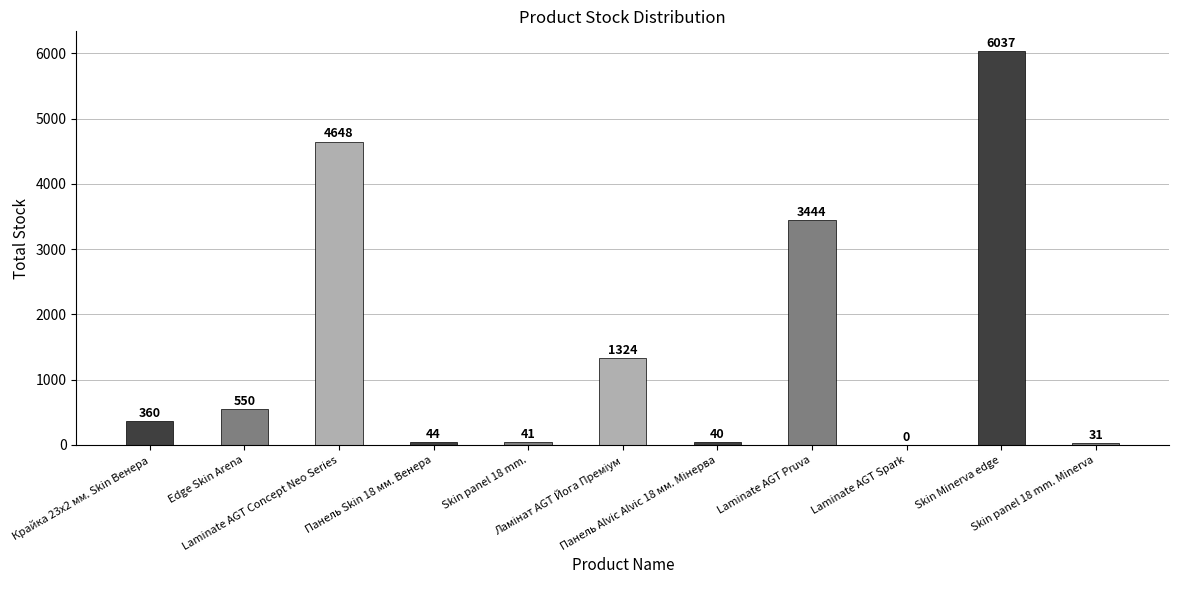

How many distinct data groups are displayed?

1